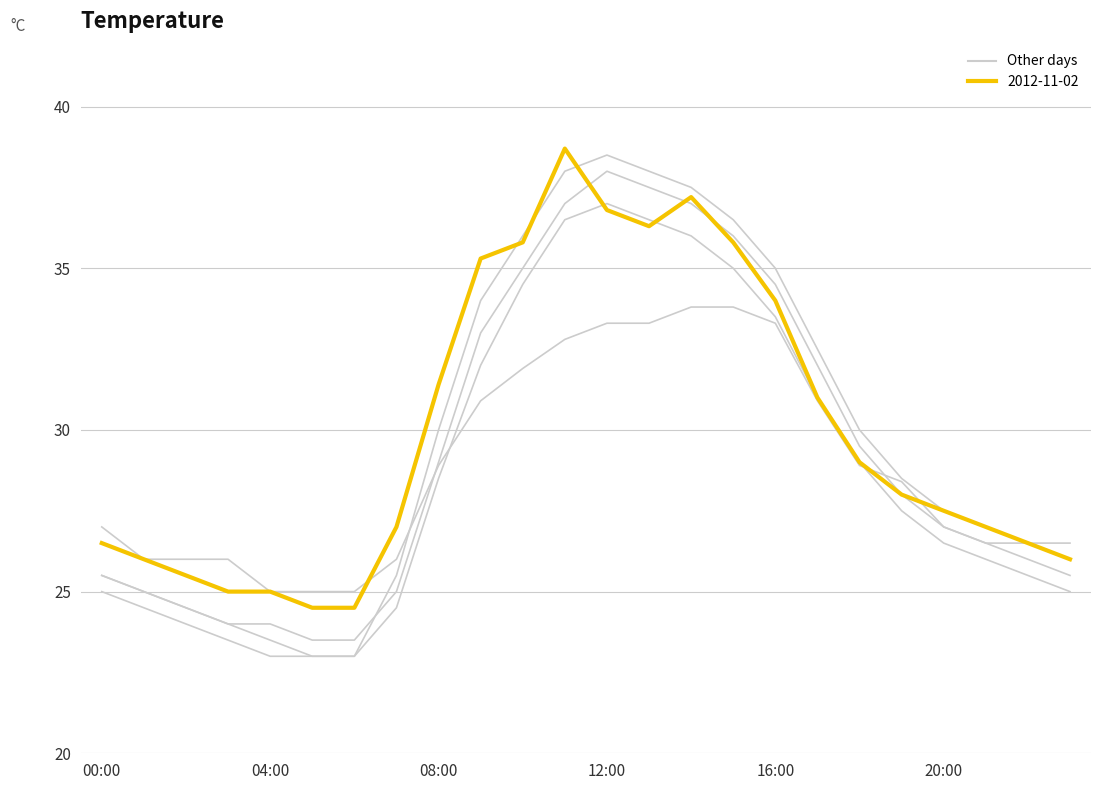

True or false: 2012-11-01 has a value of 43.9 at 19:00.

False